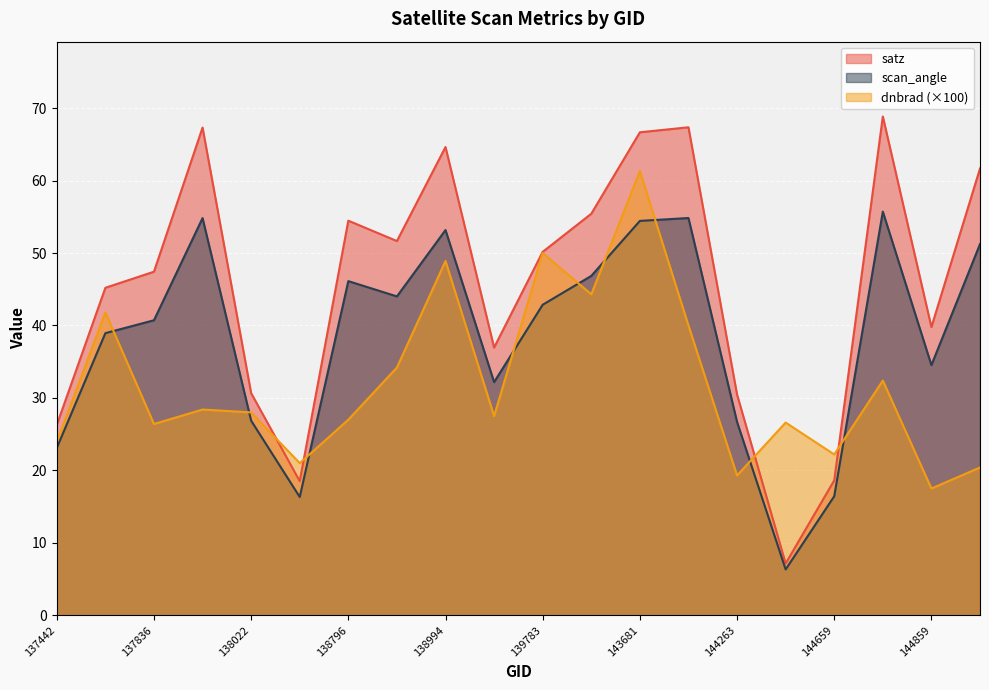

List the series in order of their overall mean, highest first.

satz, scan_angle, dnbrad (×100)